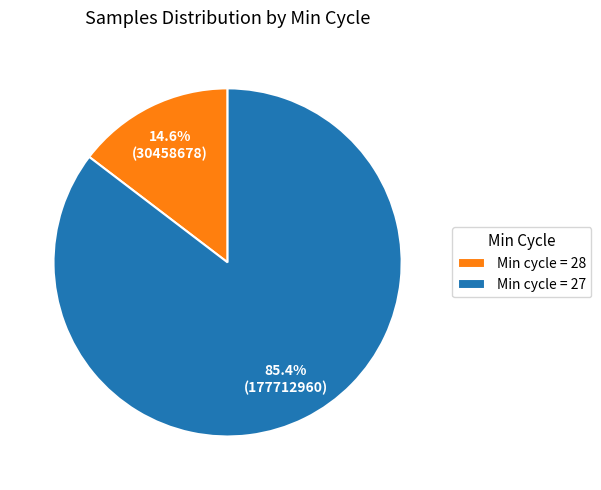

Which has a higher value, Min cycle = 28 or Min cycle = 27?

Min cycle = 27